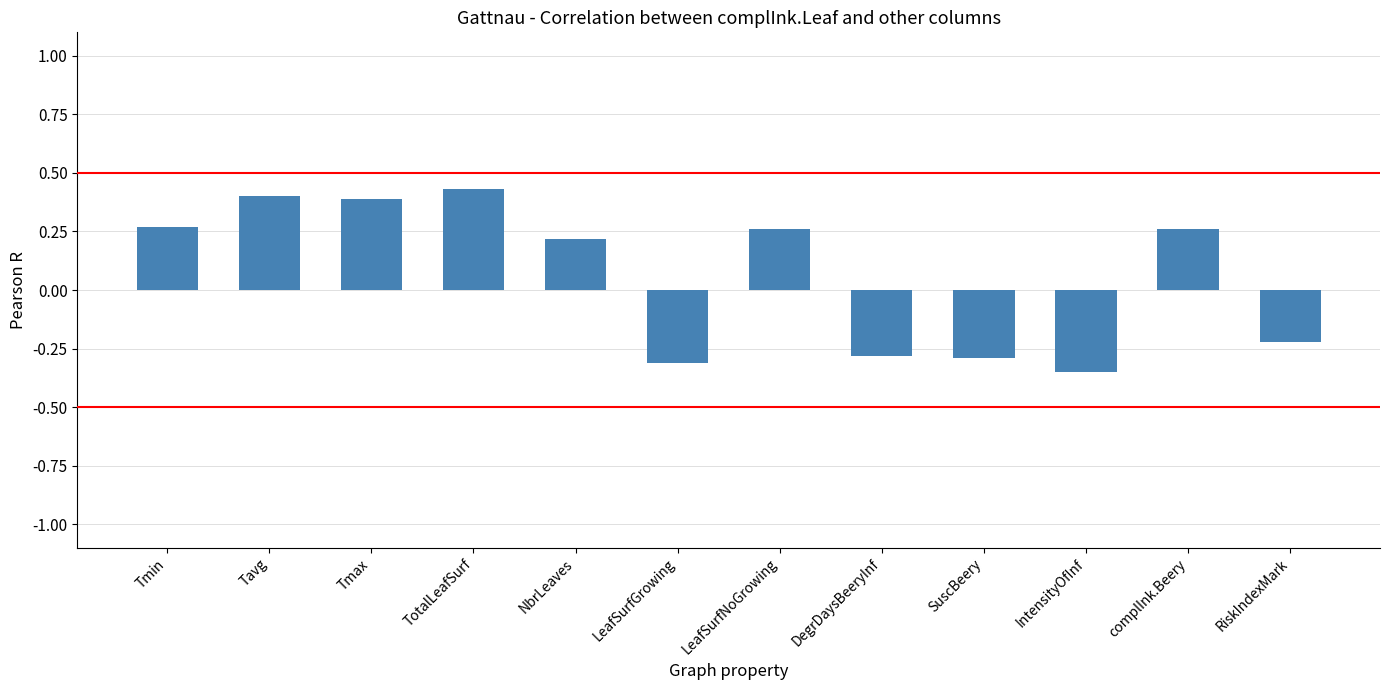

What is the sum of all values?

0.8